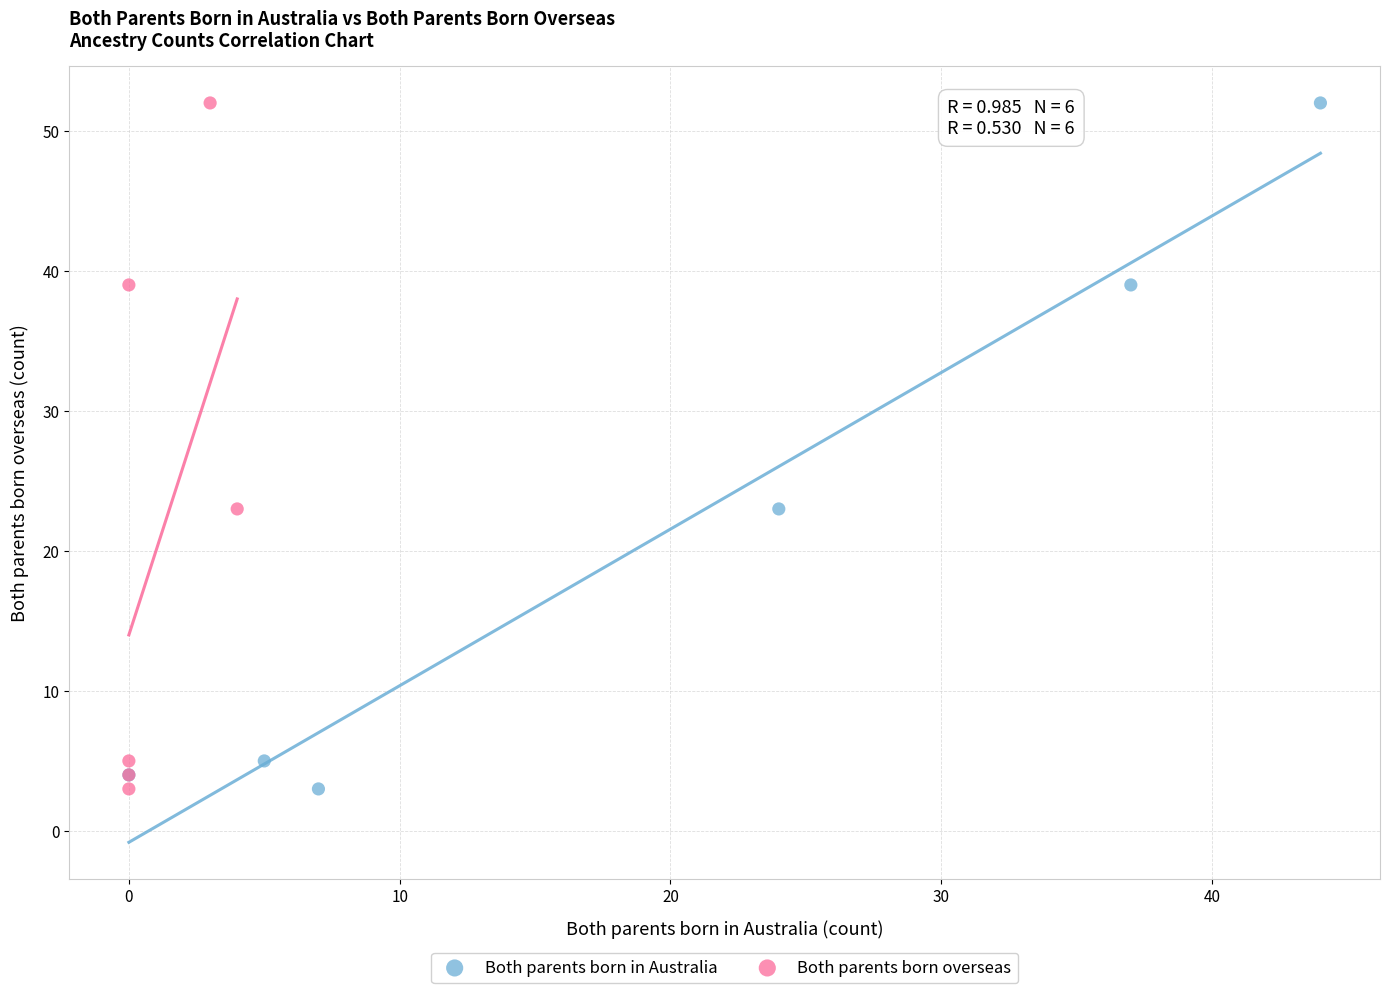

What are all the series names shown in the legend?

Both parents born in Australia, Both parents born overseas